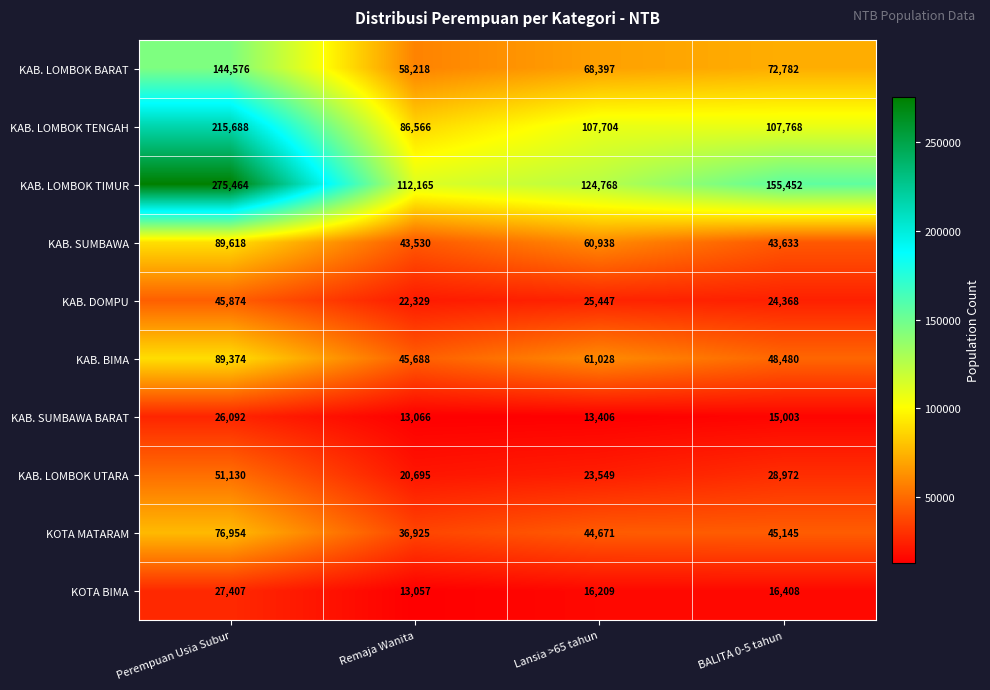

The value of KAB. LOMBOK UTARA at BALITA 0-5 tahun is 6748. True or false?

False